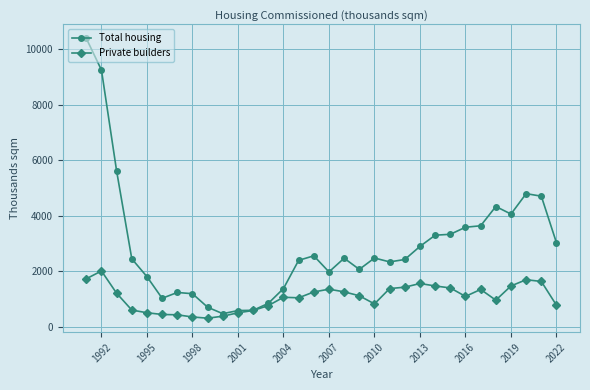

Which series has the widest spread of values?

Total housing